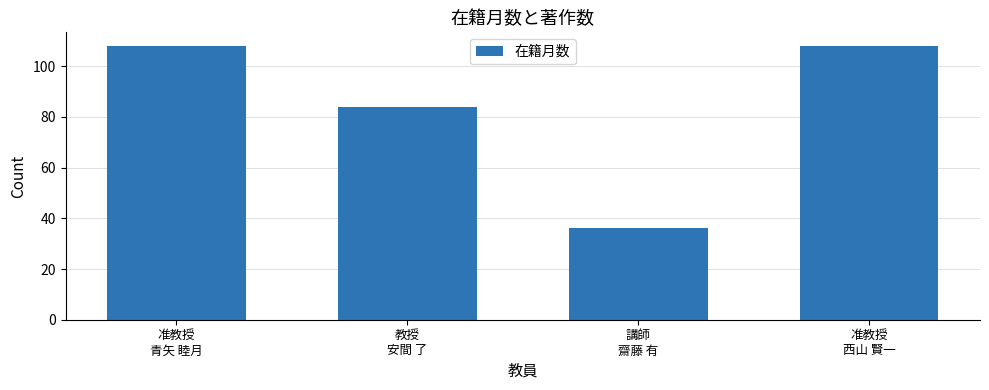

What is the change in value from 准教授
青矢 睦月 to 教授
安間 了?

-24